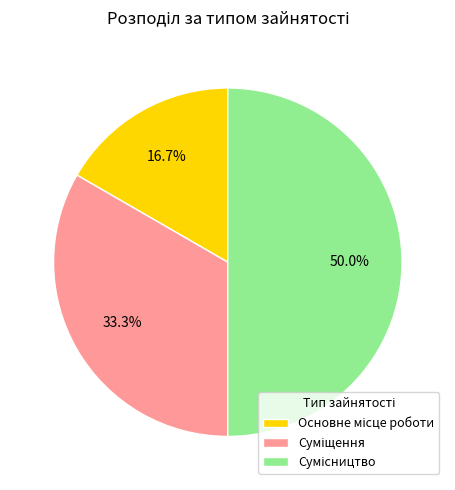

Count the number of slices in the pie.

3